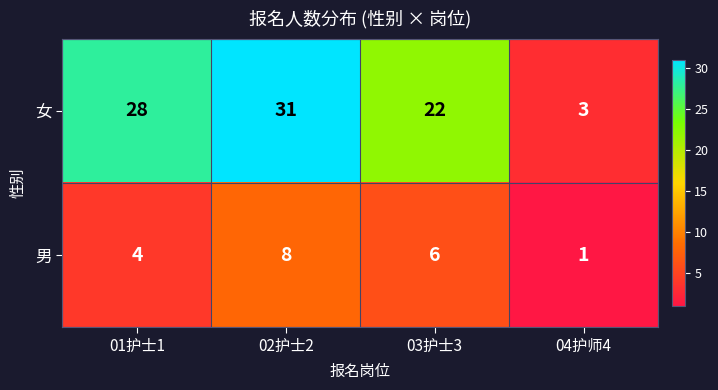

List the series in order of their peak value, highest first.

女, 男